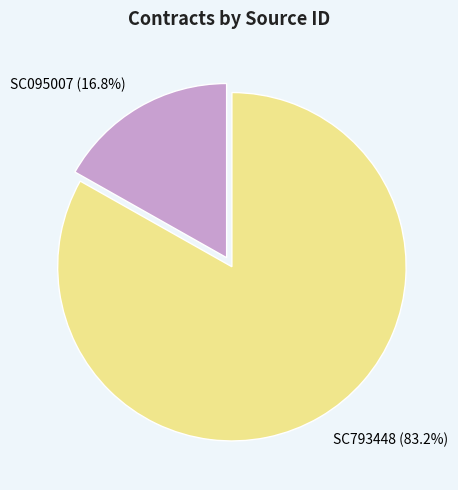

How many segments does this pie chart have?

2